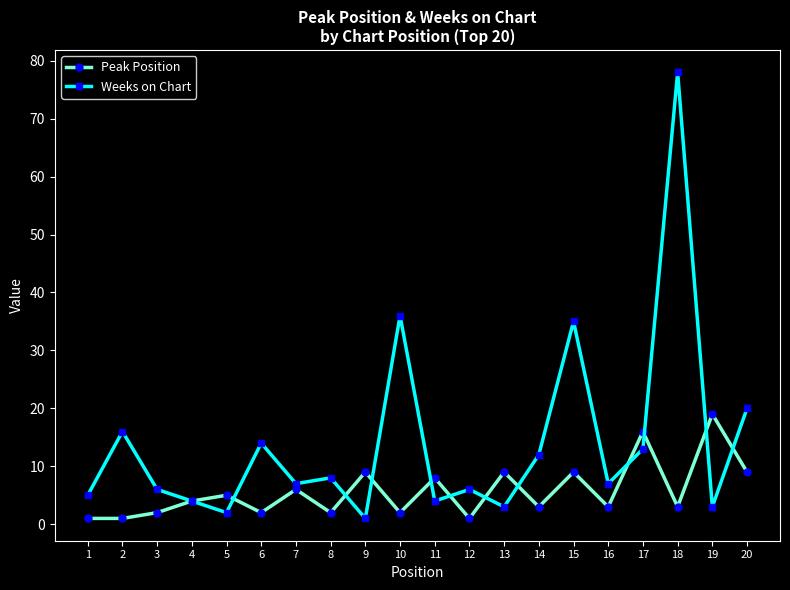

What value does the Weeks on Chart series have at 6?

14